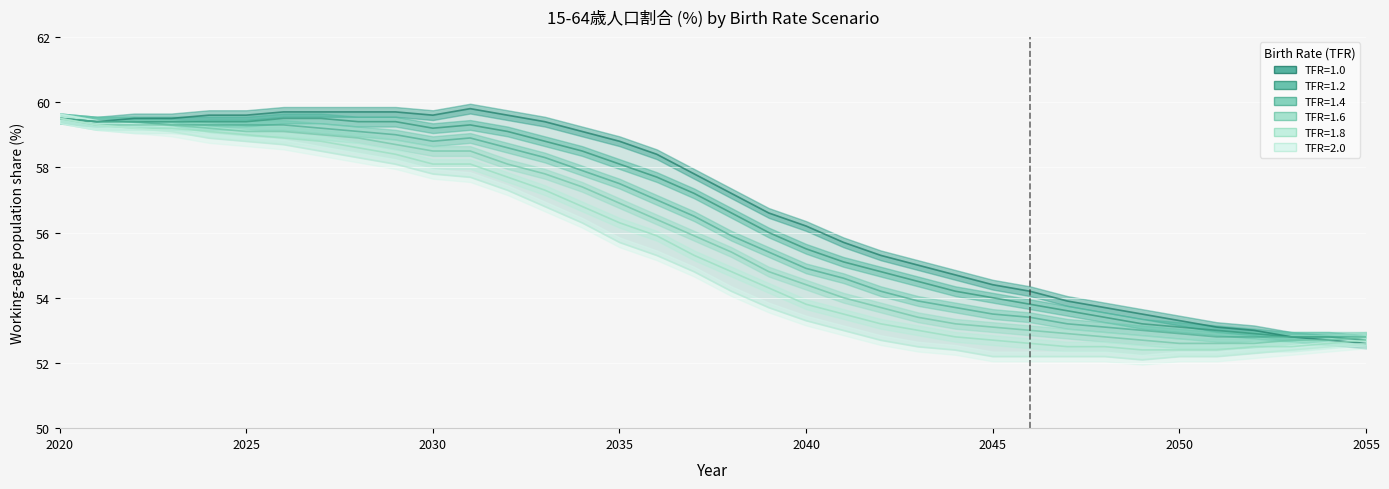

What is the sum of all TFR=1.0 values?

2046.3